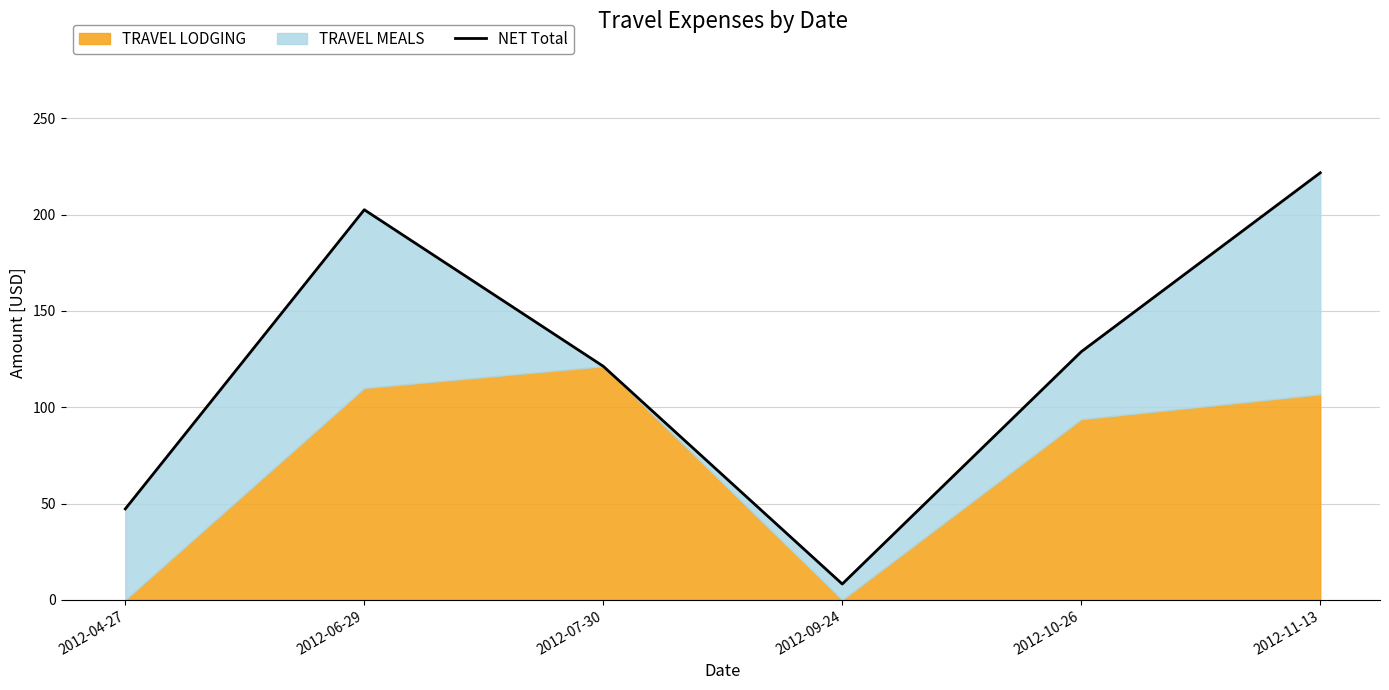

List the labels in order of value, largest first.

2012-11-13, 2012-06-29, 2012-10-26, 2012-07-30, 2012-04-27, 2012-09-24